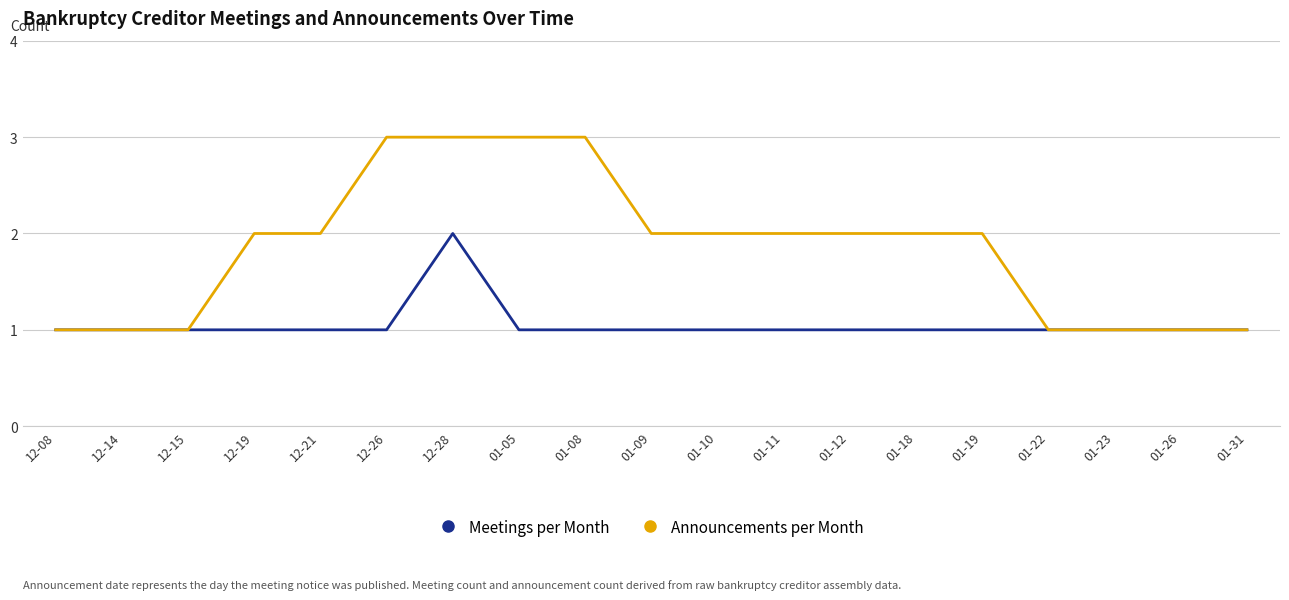

What is the maximum value shown in the chart?

3